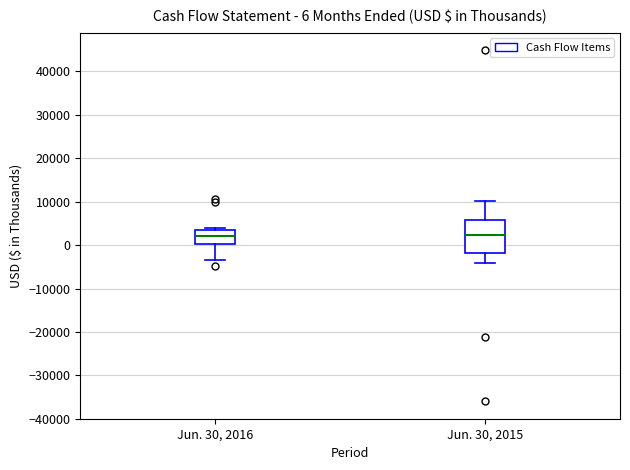

Comparing the boxes themselves (not the whiskers), which one is the tallest?

Jun. 30, 2015